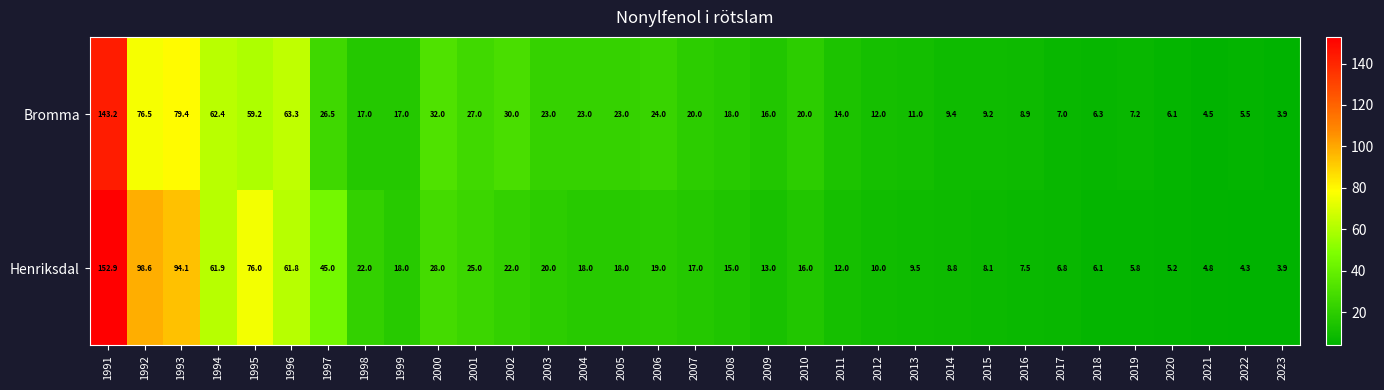

Is it true that Bromma equals 15.6 at 2001?

False